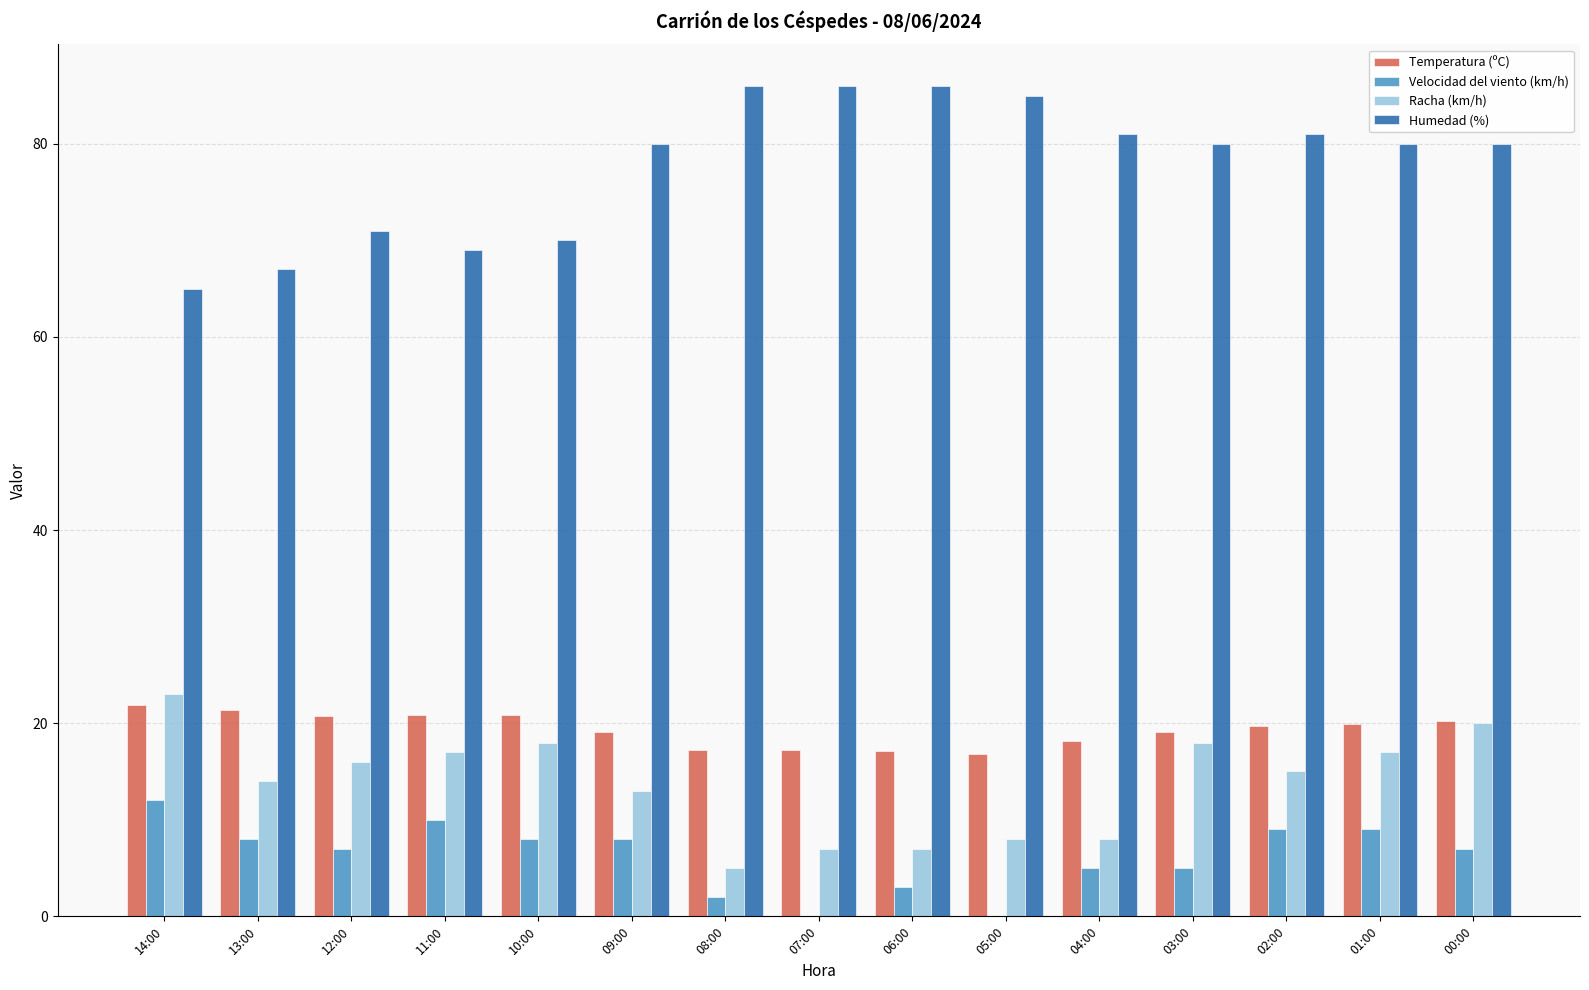

What is the sum of all Velocidad del viento (km/h) values?

93.0